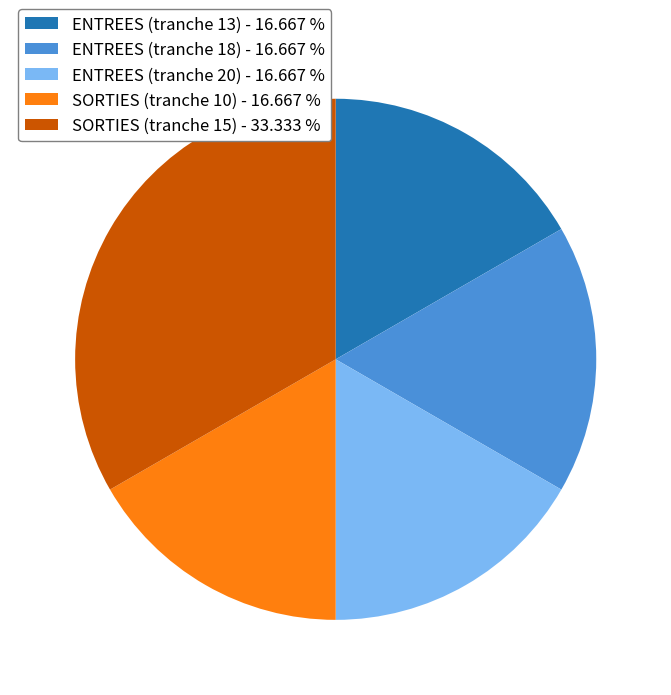

What is the largest slice in the pie chart?

SORTIES (tranche 15) - 33.333 %